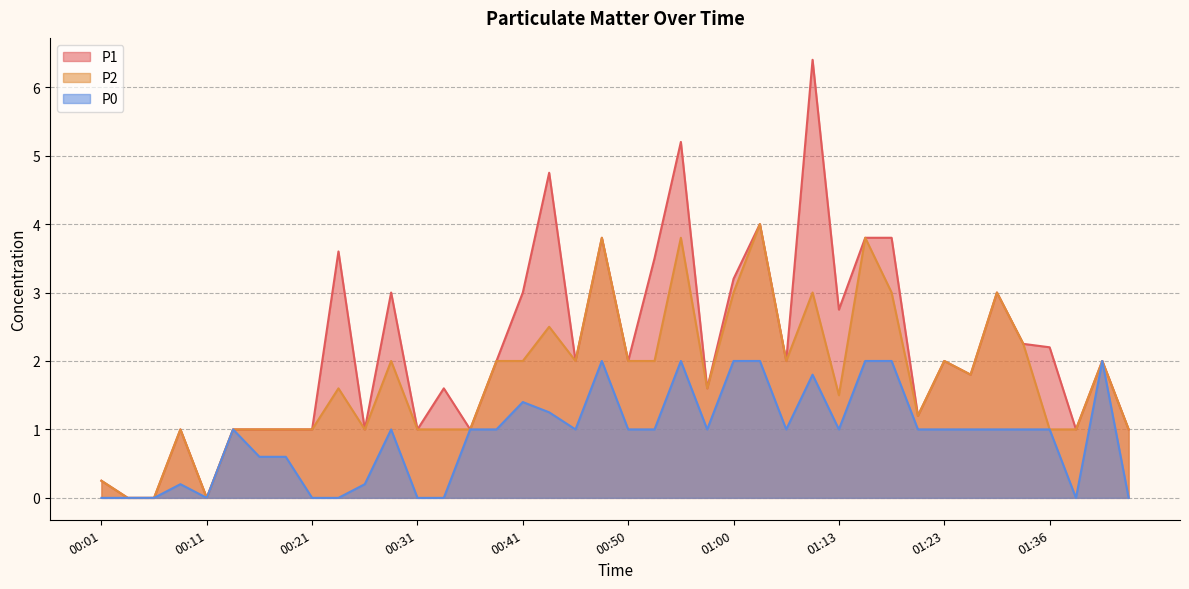

What is the label of the 17th point from the right?

00:58